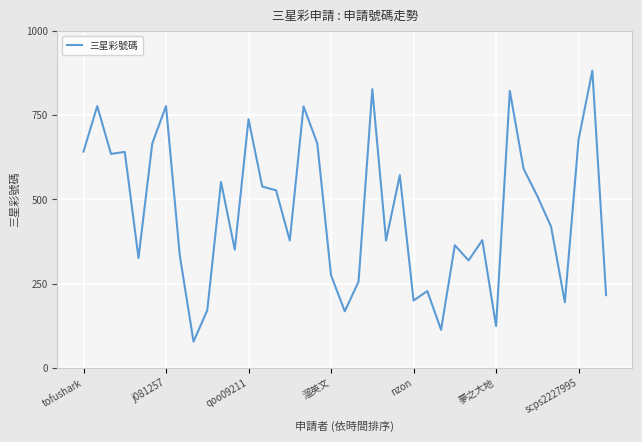

What is the greatest value displayed?

882